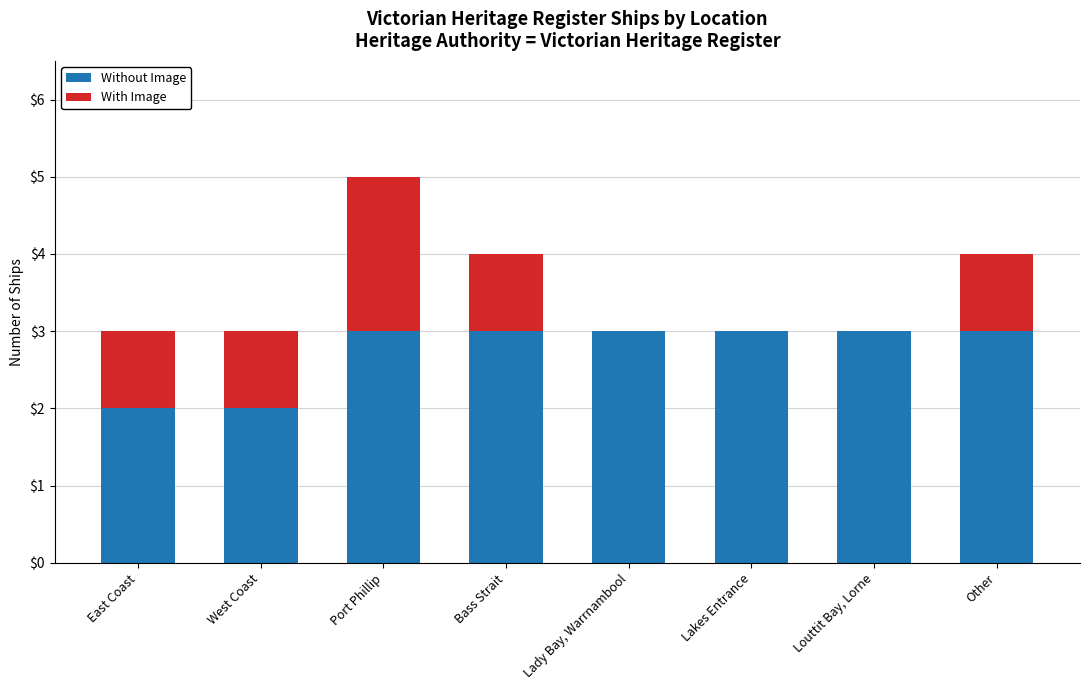

Reading left to right, list the values for the Without Image series.

East Coast=2	West Coast=2	Port Phillip=3	Bass Strait=3	Lady Bay, Warrnambool=3	Lakes Entrance=3	Louttit Bay, Lorne=3	Other=3